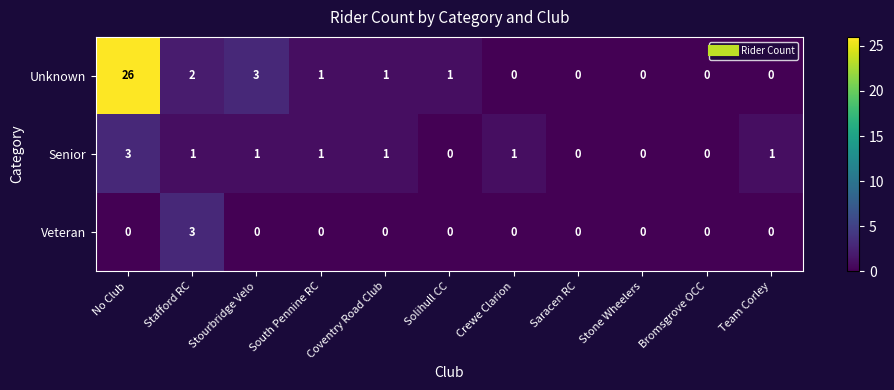

The Unknown series shows 2 at Stafford RC. True or false?

True